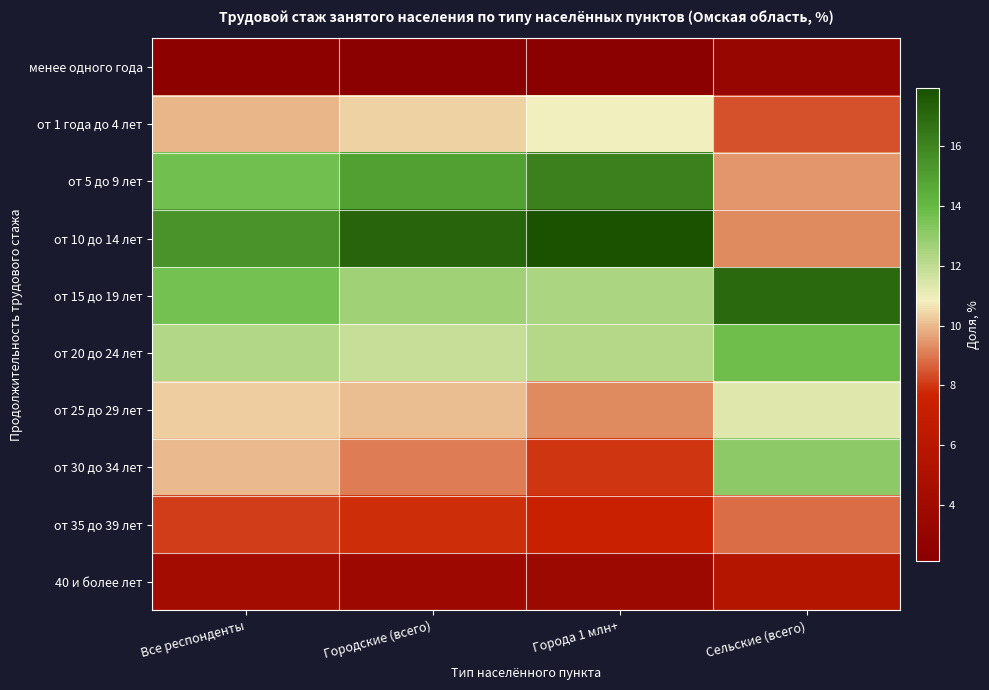

Reading right to left, what are all the values shown in this chart?

менее одного года: Сельские (всего)=3.2	Города 1 млн+=2.2	Городские (всего)=2.1	Все респонденты=2.4
от 1 года до 4 лет: Сельские (всего)=8.4	Города 1 млн+=10.8	Городские (всего)=10.4	Все респонденты=9.9
от 5 до 9 лет: Сельские (всего)=9.4	Города 1 млн+=16.2	Городские (всего)=15.0	Все респонденты=13.7
от 10 до 14 лет: Сельские (всего)=9.3	Города 1 млн+=17.9	Городские (всего)=17.2	Все респонденты=15.4
от 15 до 19 лет: Сельские (всего)=17.1	Города 1 млн+=12.4	Городские (всего)=12.6	Все респонденты=13.7
от 20 до 24 лет: Сельские (всего)=13.8	Города 1 млн+=12.2	Городские (всего)=11.8	Все респонденты=12.3
от 25 до 29 лет: Сельские (всего)=11.3	Города 1 млн+=9.3	Городские (всего)=10.0	Все респонденты=10.3
от 30 до 34 лет: Сельские (всего)=13.1	Города 1 млн+=7.9	Городские (всего)=9.1	Все респонденты=10.0
от 35 до 39 лет: Сельские (всего)=8.8	Города 1 млн+=7.3	Городские (всего)=7.9	Все респонденты=8.1
40 и более лет: Сельские (всего)=5.6	Города 1 млн+=3.6	Городские (всего)=3.8	Все респонденты=4.2